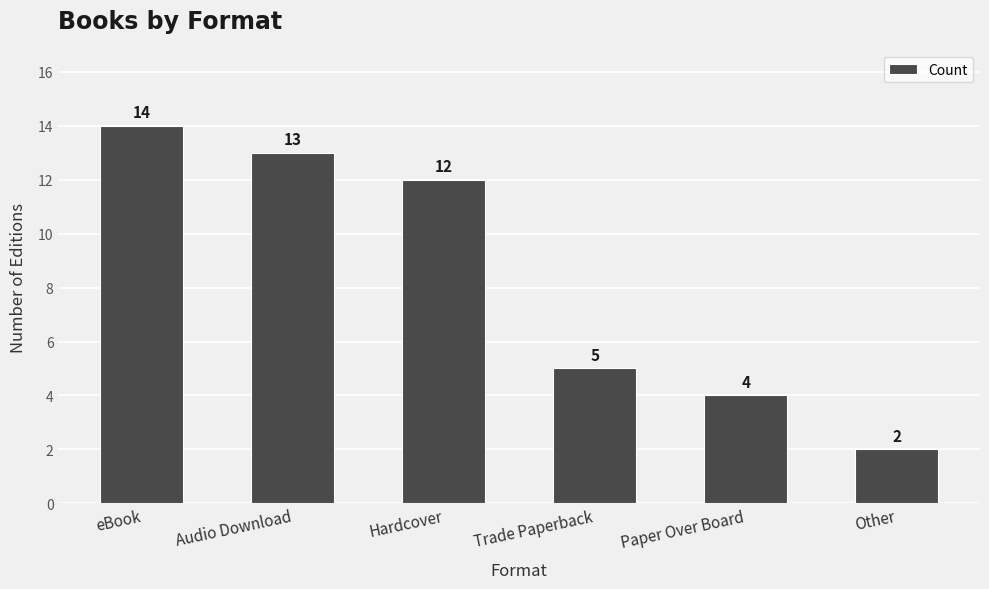

At which category does the chart reach its peak across all series?

eBook